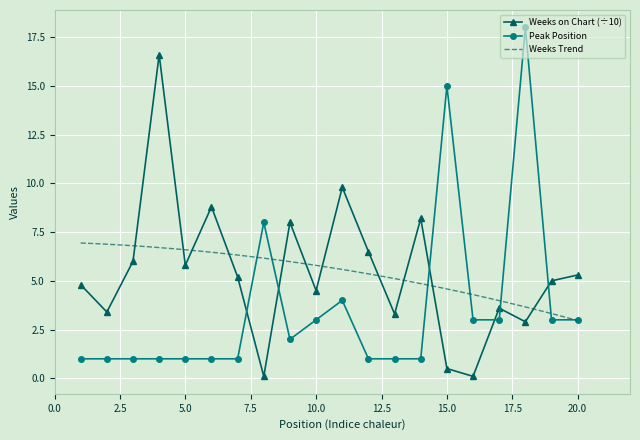

How many intersections are there between Weeks on Chart and Peak Position?

6